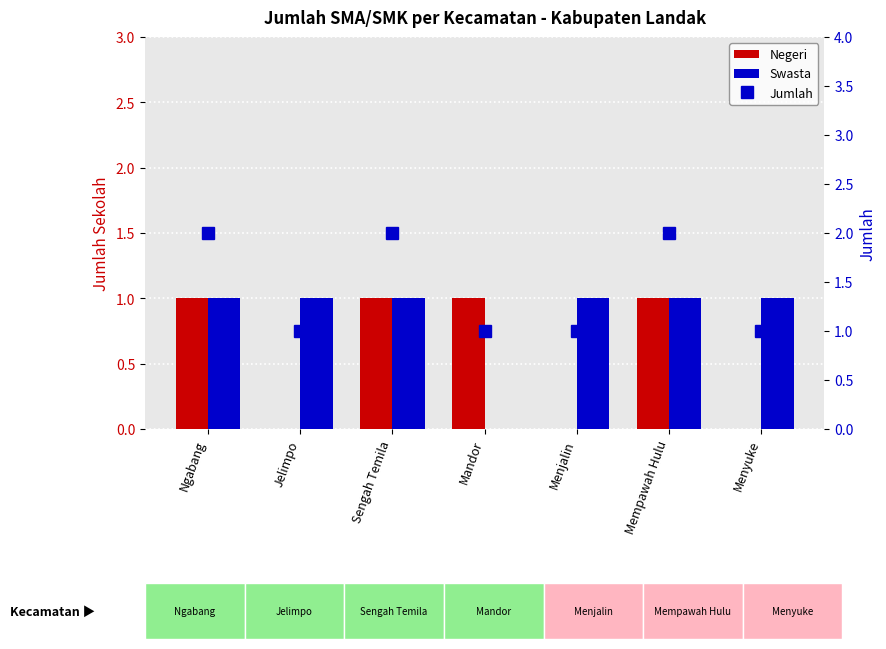

What is the sum of all Negeri values?

4